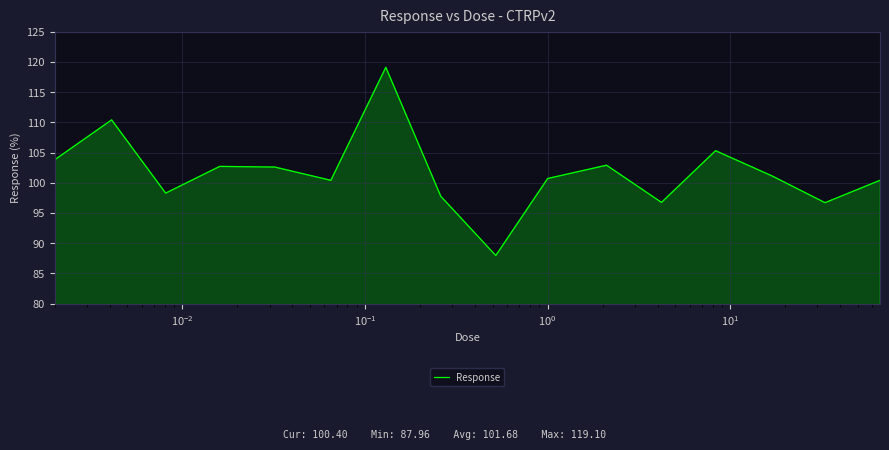

What is the average value?

101.7